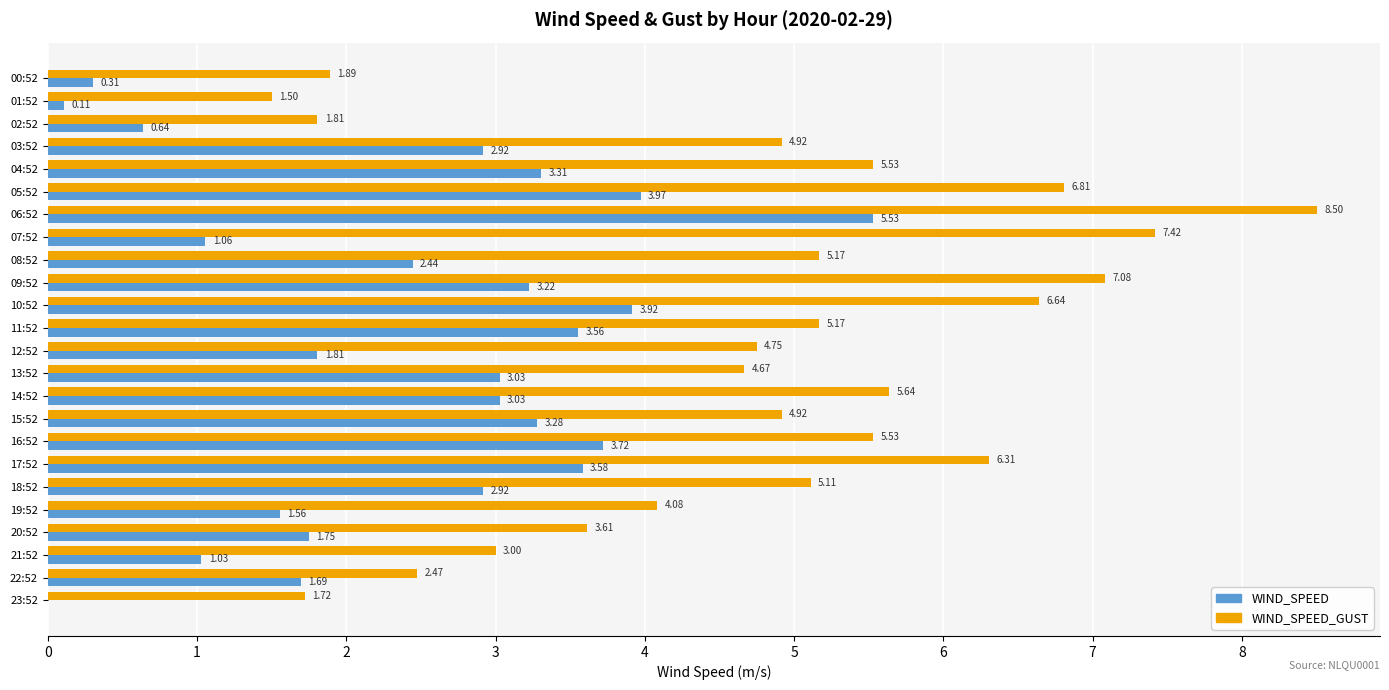

Between 06:52 and 09:52, which series saw the biggest shift?

WIND_SPEED